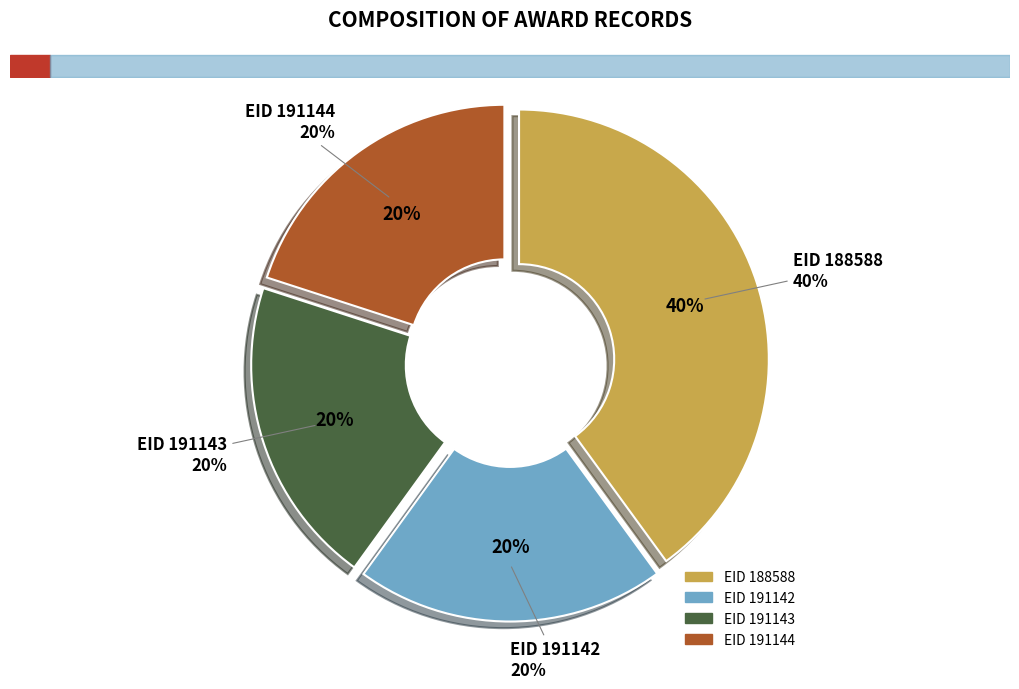

Which category has the smallest portion of the pie?

191142